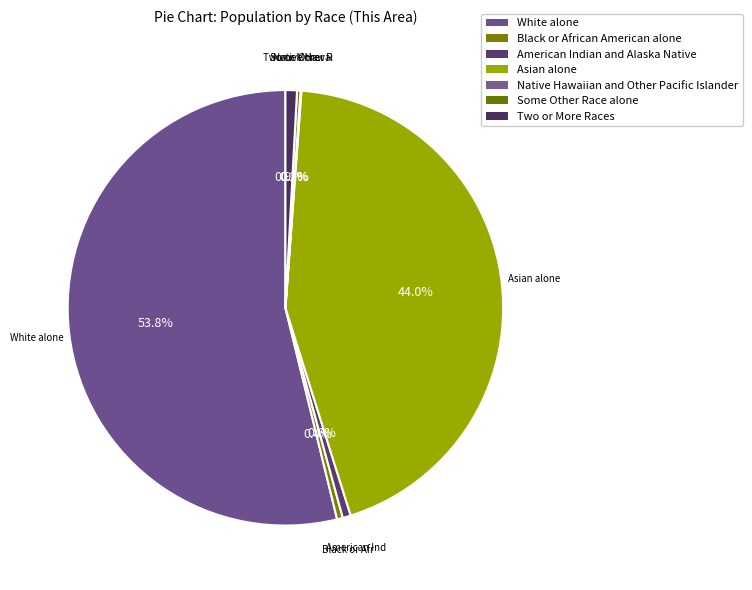

Approximately how many times larger is the value at White alone compared to American Indian and Alaska Native?

89.1